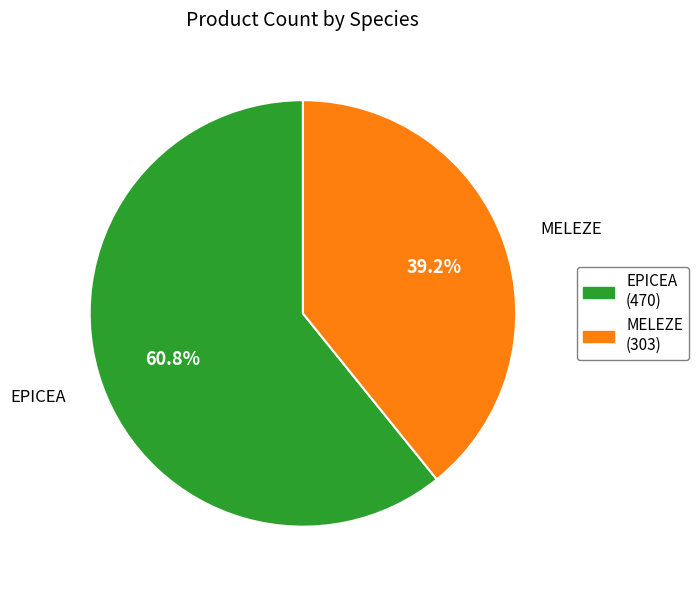

Does any single category account for the majority?

Yes